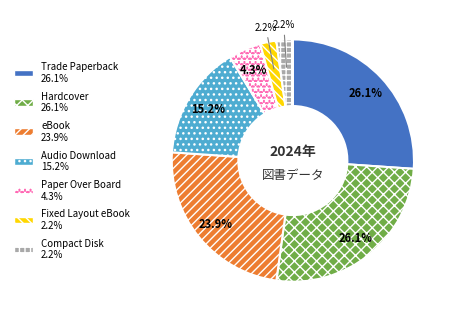

Which has a higher value, Compact Disk or Hardcover?

Hardcover